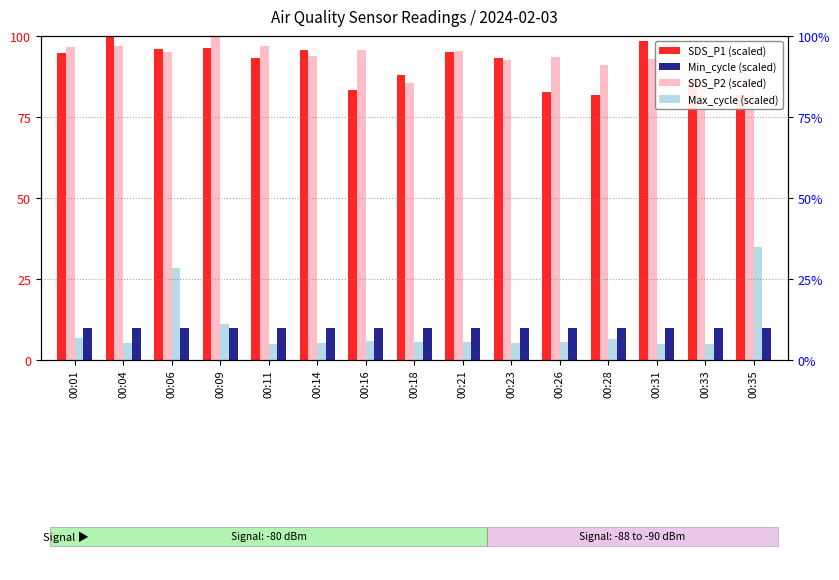

Reading right to left, transcribe all the data shown in this chart.

SDS_P1 (scaled): 00:35=81.9	00:33=86.3	00:31=98.6	00:28=81.6	00:26=82.8	00:23=93.2	00:21=95.1	00:18=88.0	00:16=83.3	00:14=95.8	00:11=93.2	00:09=96.2	00:06=96.1	00:04=100.0	00:01=94.7
SDS_P2 (scaled): 00:35=87.1	00:33=86.0	00:31=93.0	00:28=91.1	00:26=93.7	00:23=92.5	00:21=95.3	00:18=85.6	00:16=95.5	00:14=93.8	00:11=96.9	00:09=100.0	00:06=95.1	00:04=96.9	00:01=96.5
Max_cycle (scaled): 00:35=35.0	00:33=5.0	00:31=5.0	00:28=6.5	00:26=5.5	00:23=5.2	00:21=5.6	00:18=5.7	00:16=5.9	00:14=5.4	00:11=5.0	00:09=11.2	00:06=28.3	00:04=5.2	00:01=6.8
Min_cycle (scaled): 00:35=10.0	00:33=10.0	00:31=10.0	00:28=10.0	00:26=10.0	00:23=10.0	00:21=10.0	00:18=10.0	00:16=10.0	00:14=10.0	00:11=10.0	00:09=10.0	00:06=10.0	00:04=10.0	00:01=10.0